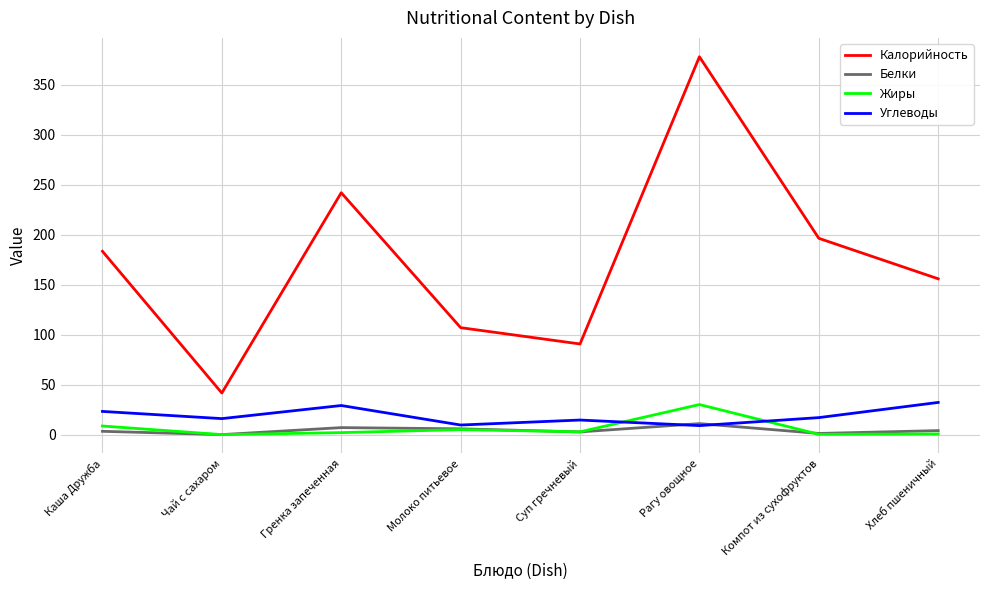

The value of Углеводы at Чай с сахаром is 16.0. True or false?

True